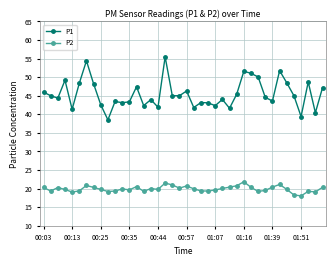

What are all the series names shown in the legend?

P1, P2